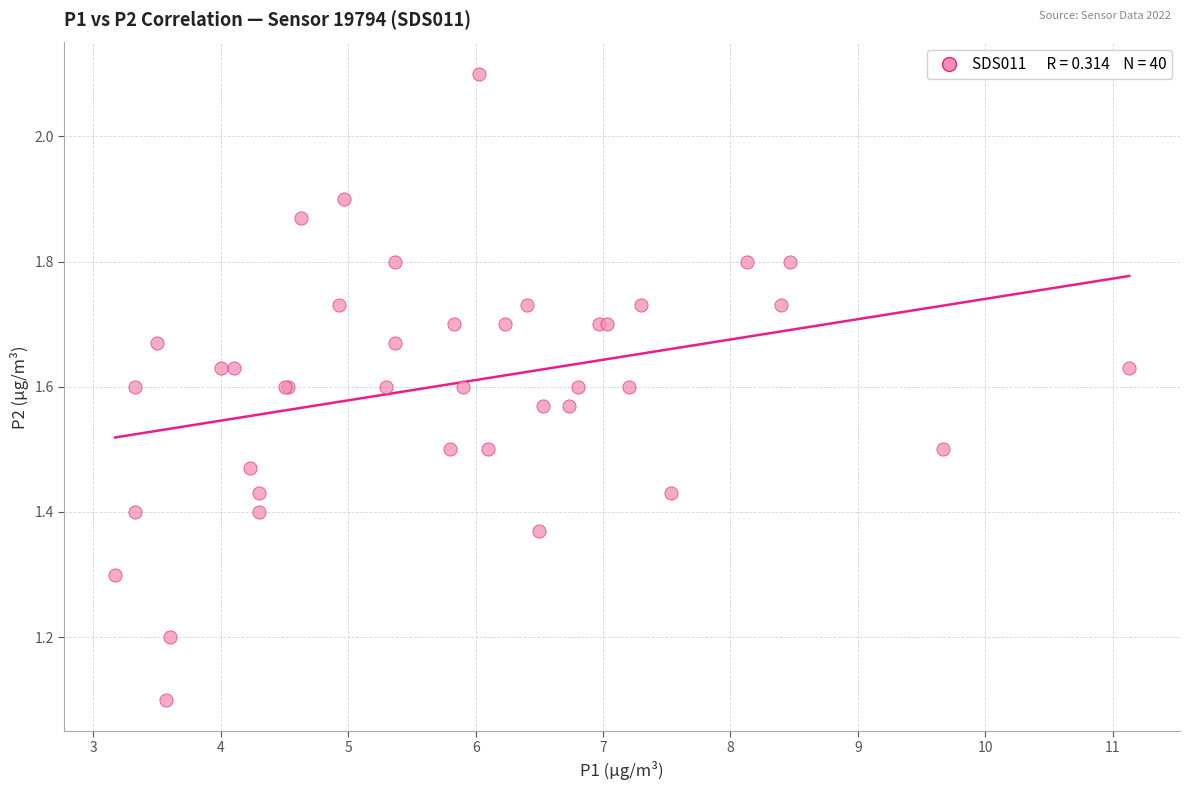

What Y value in the scatter plot is closest to 1?

1.1